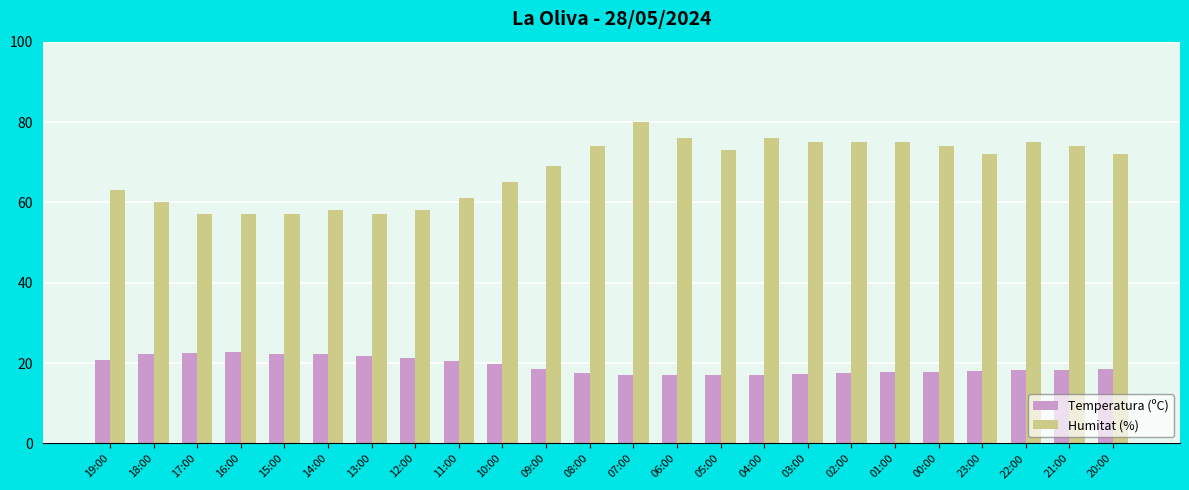

What is the highest value of the Temperatura (ºC) series?

22.8